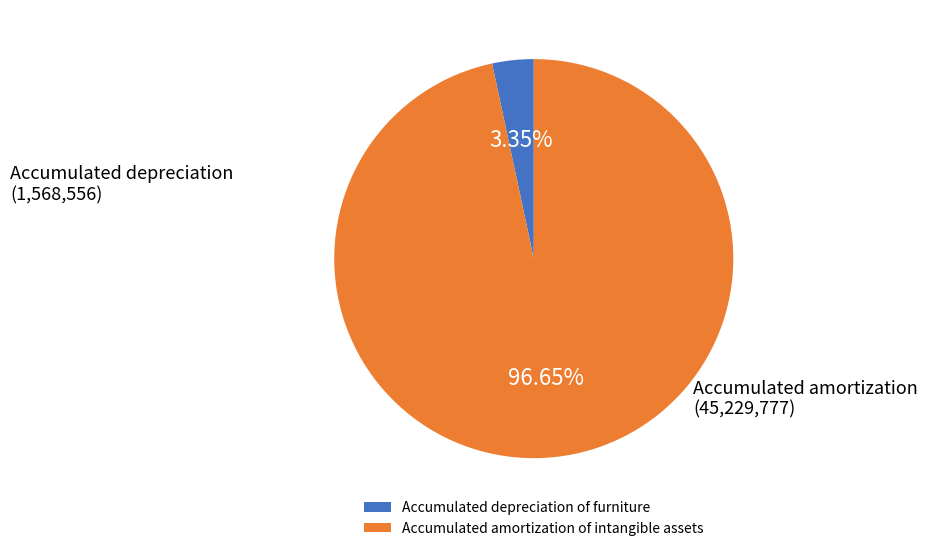

What is the total percentage of Accumulated amortization of intangible assets and Accumulated depreciation of furniture?

100.0%